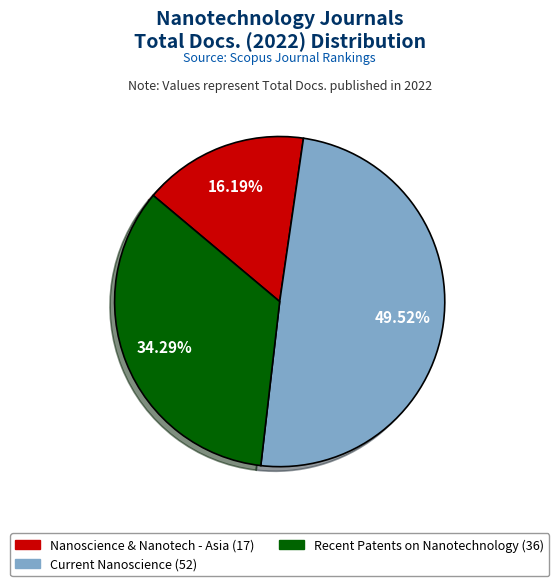

Does any single category account for the majority?

No